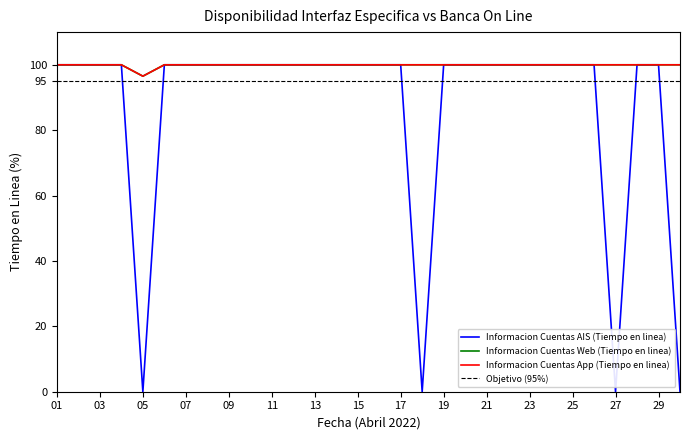

Where is the first local minimum for Informacion Cuentas App (Tiempo en linea)?

05